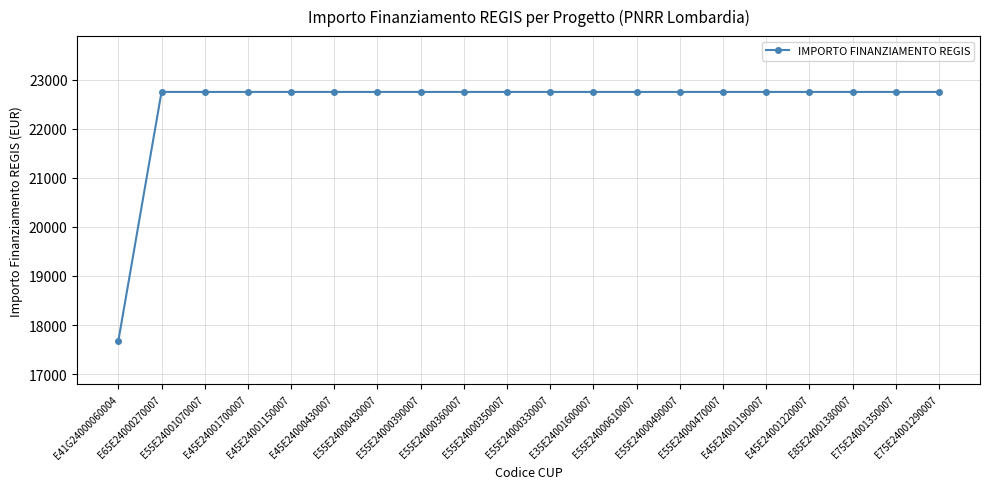

The chart shows a value of 14452.1 at E85E24001380007. True or false?

False